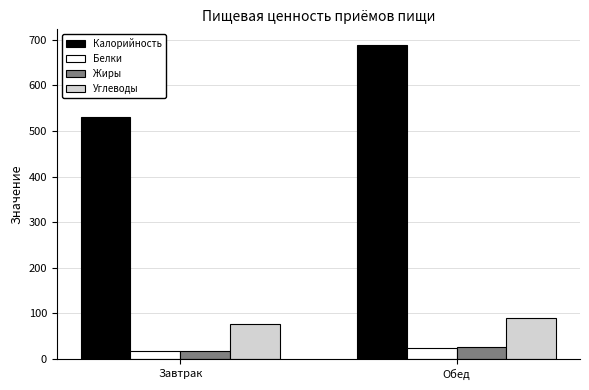

The Белки series shows 23.7 at Обед. True or false?

True